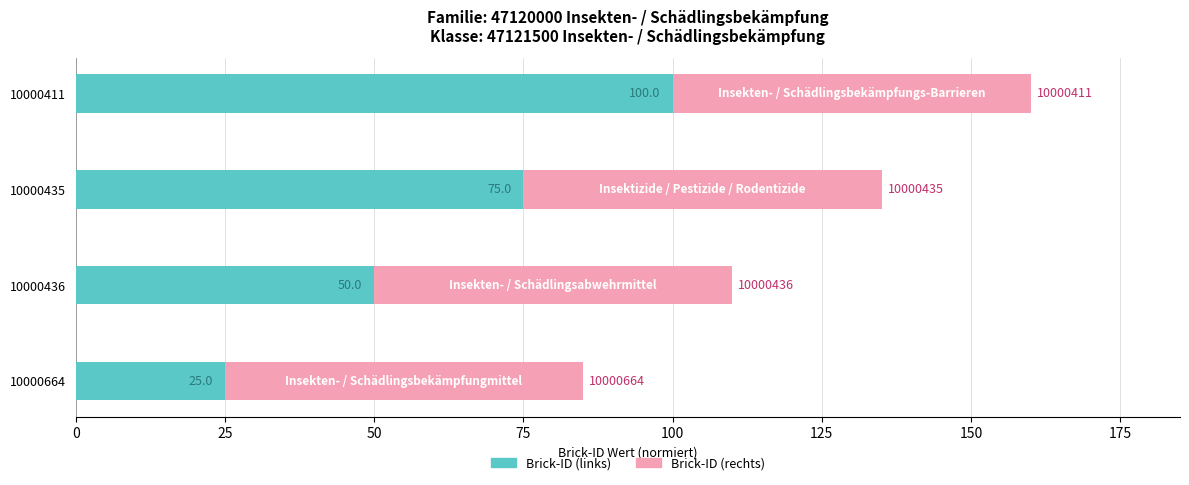

Rank the categories by Brick-ID (links) value from lowest to highest.

10000664, 10000436, 10000435, 10000411